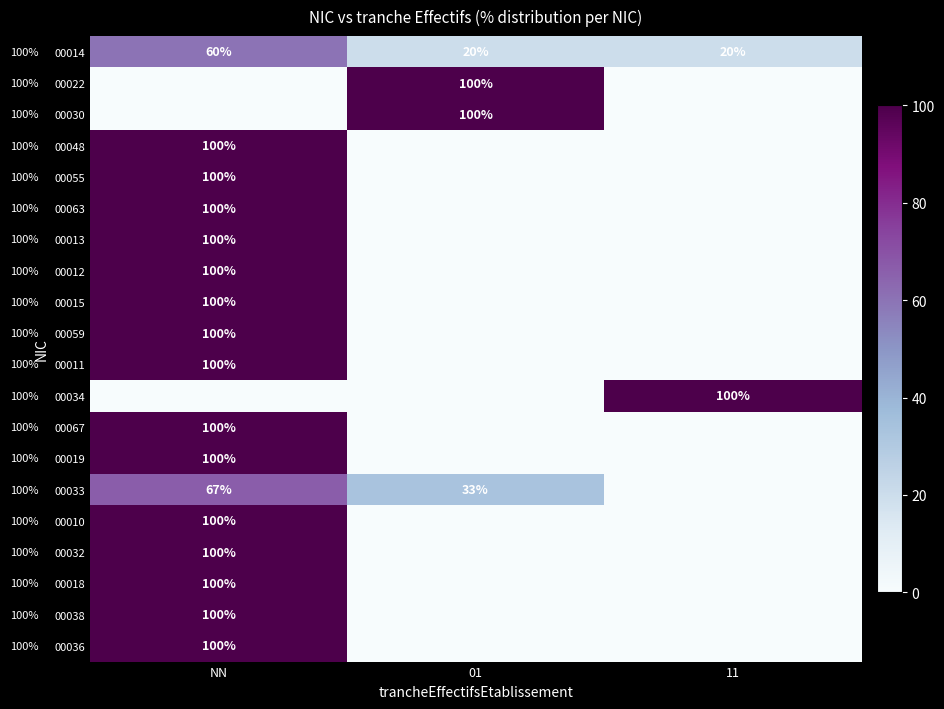

The value of 00033 at NN is 29.1. True or false?

False